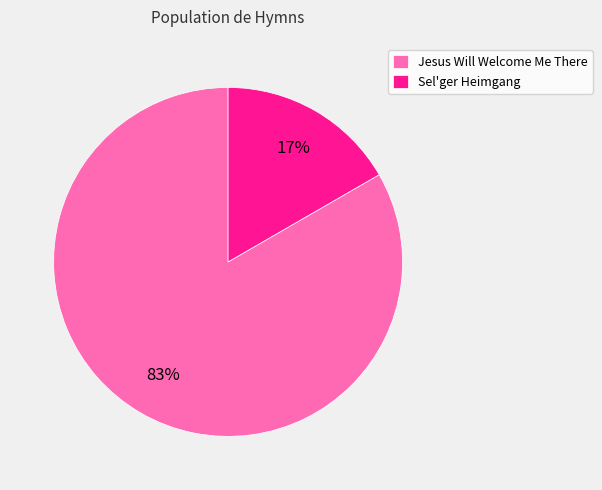

Count the number of slices in the pie.

2